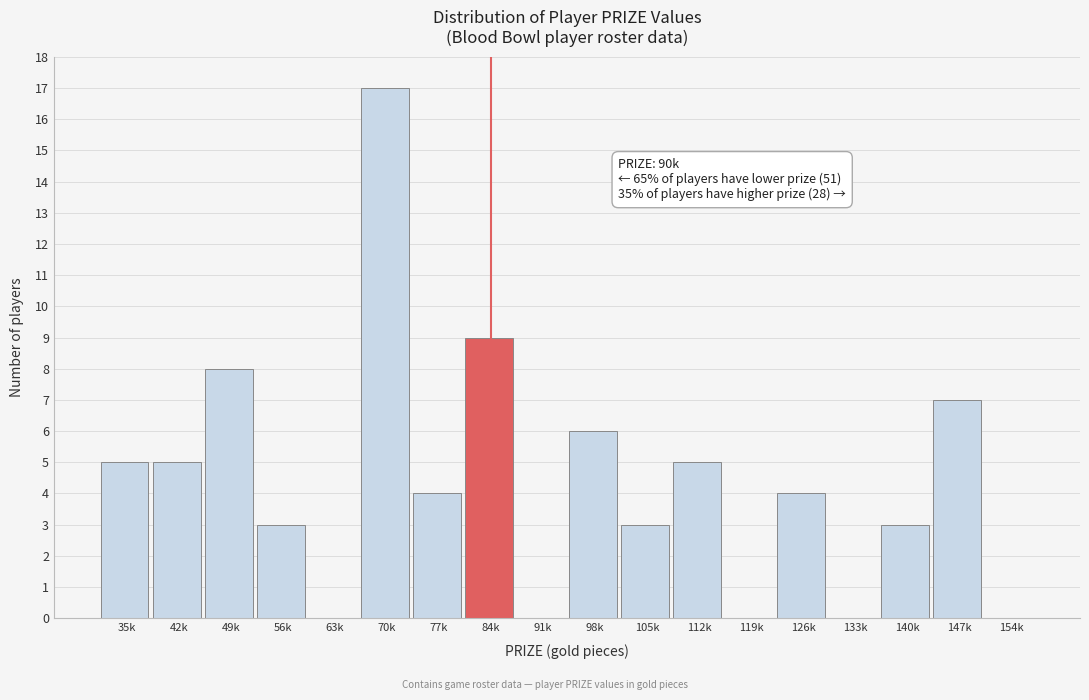

Reading right to left, list all the values displayed in this chart.

154k=0	147k=7	140k=3	133k=0	126k=4	119k=0	112k=5	105k=3	98k=6	91k=0	84k=9	77k=4	70k=17	63k=0	56k=3	49k=8	42k=5	35k=5